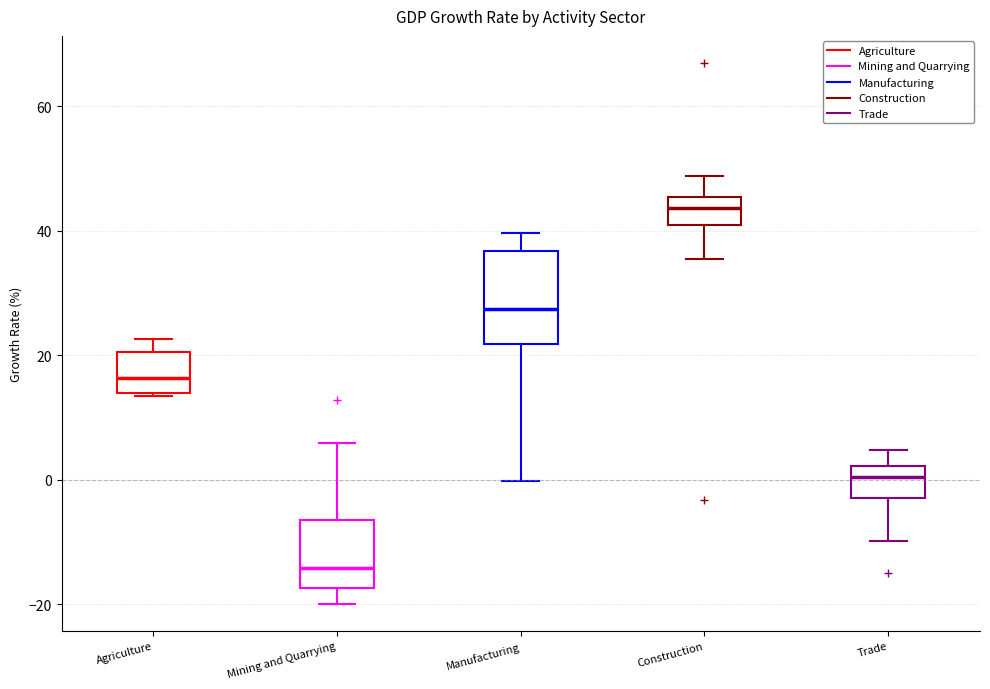

Which box's median line is the lowest?

Mining and Quarrying